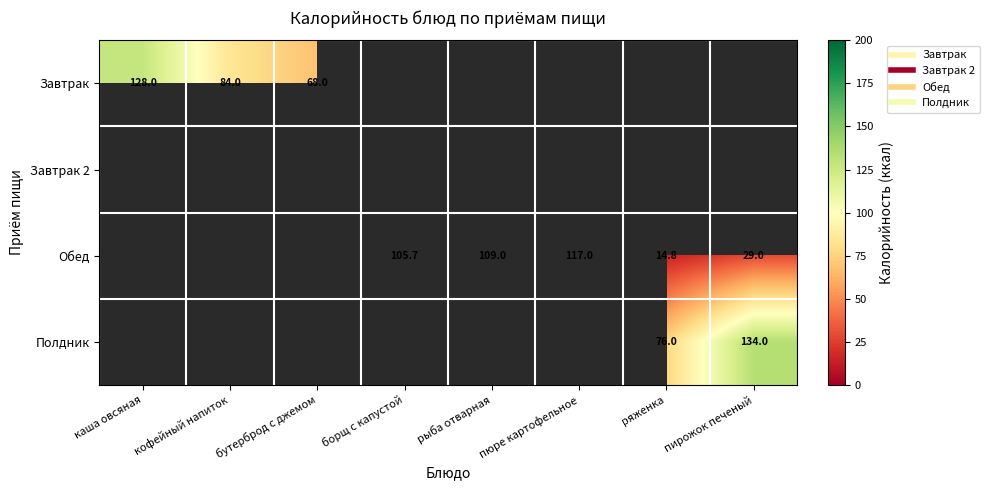

What is the minimum value shown in the chart?

14.8